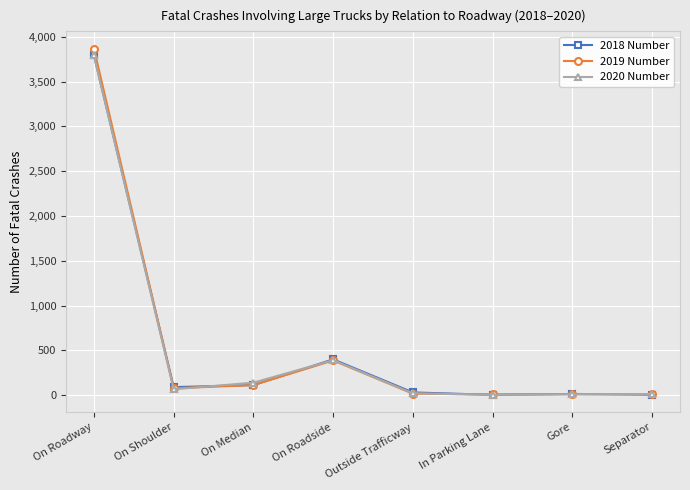

What is the label of the 6th point from the right?

On Median